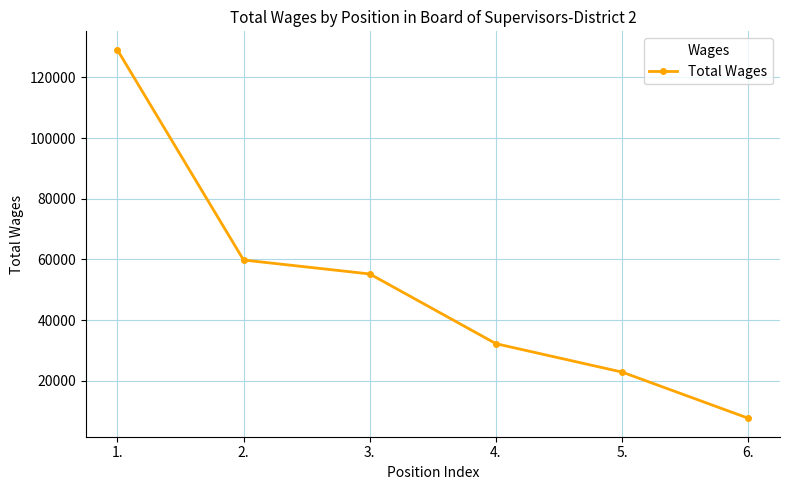

What is the average value?

51118